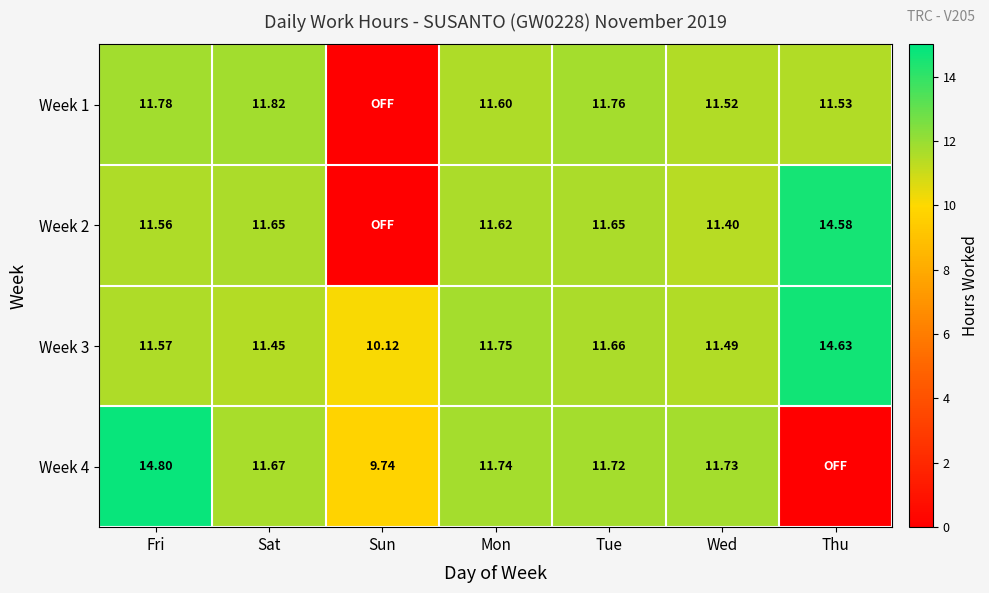

Which category has the highest value in the Week 3 series?

Thu